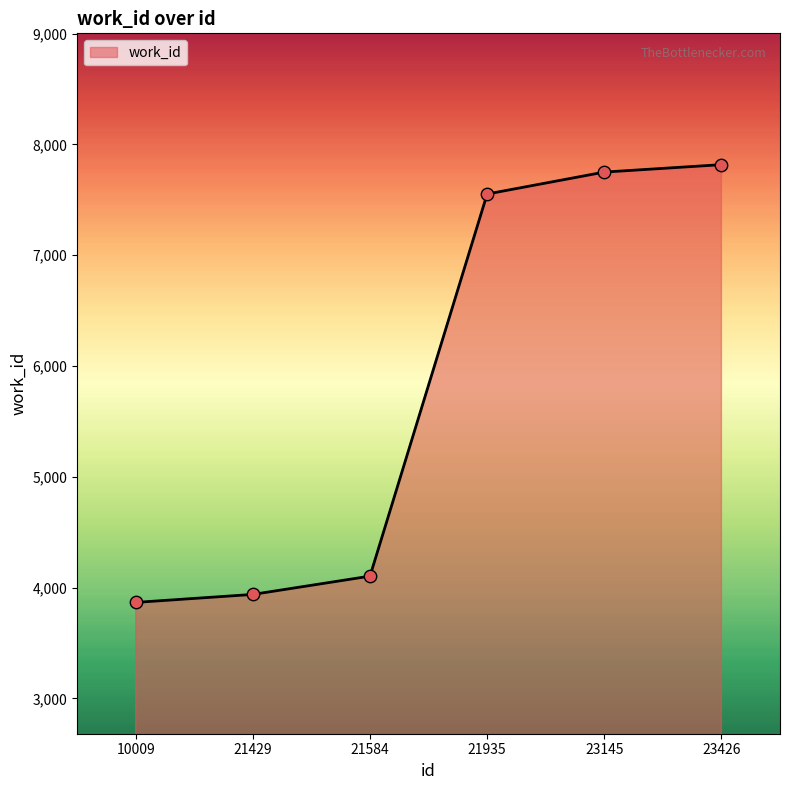

Between 23426 and 21584, which is larger?

23426